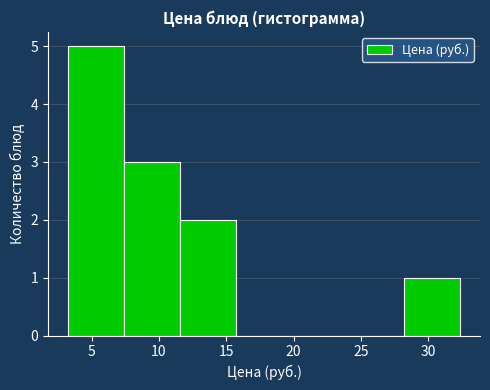

Reading left to right, transcribe this chart: for each bar, give the range it covers on the x-axis and its height. Neither the bar edges nor the heights are printed on the chart, so give them approximately, as read against the axes.

3.0 to 7.5: 5
7.5 to 11.5: 3
11.5 to 15.5: 2
15.5 to 20.0: 0
20.0 to 24.0: 0
24.0 to 28.0: 0
28.0 to 32.5: 1